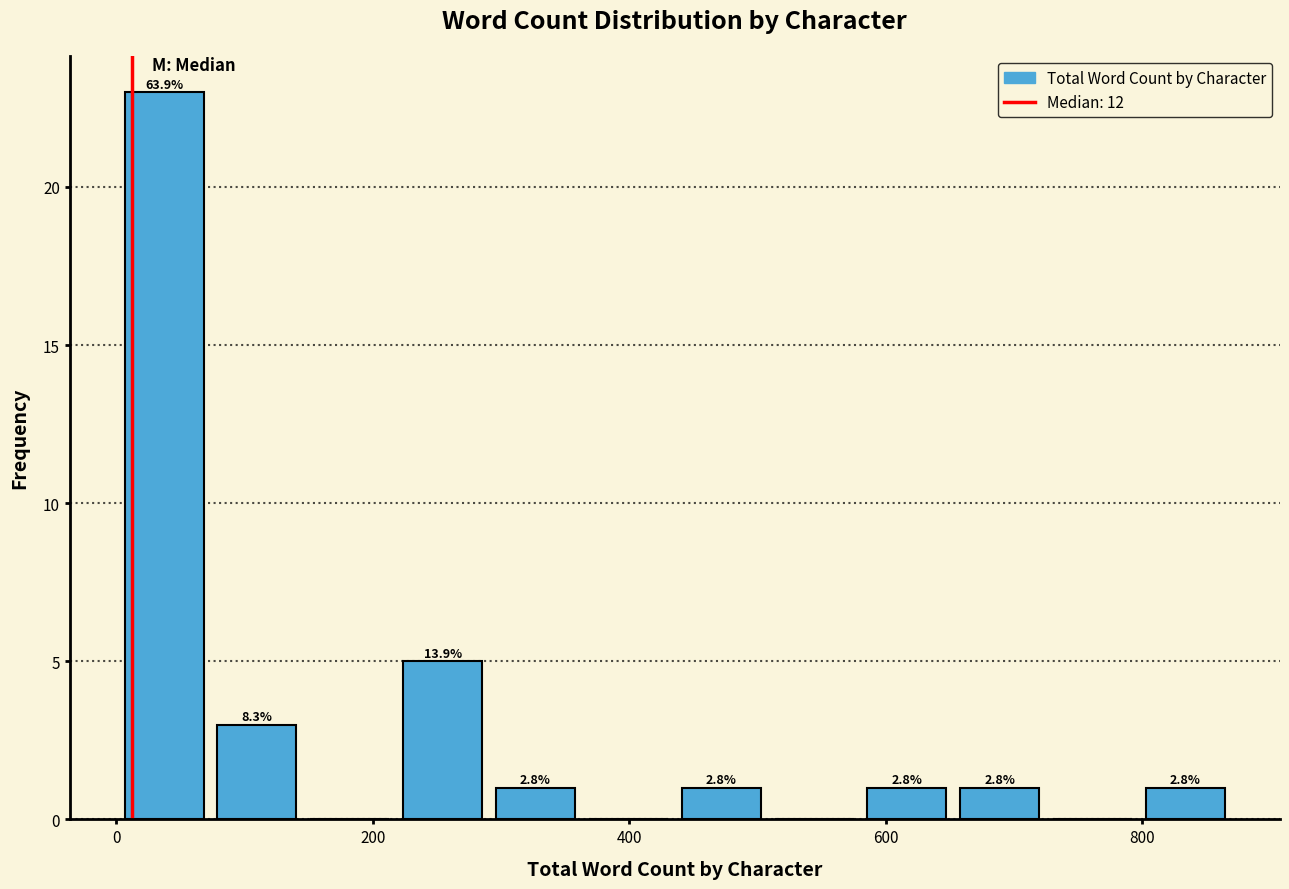

Read against the x-axis, roughly where is the centre of the tallest bar?

40